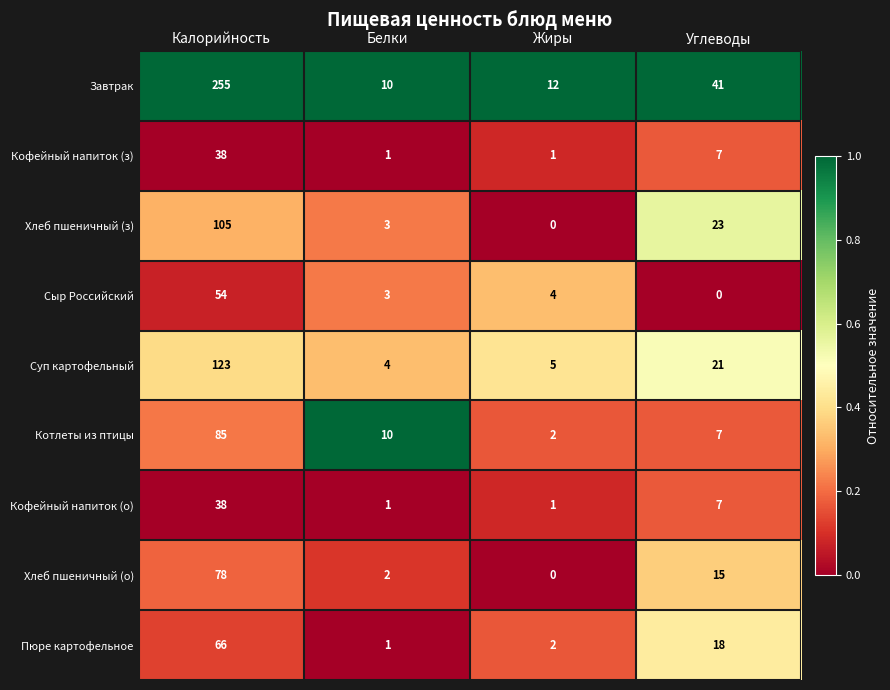

What is the total value across all series at Жиры?

27